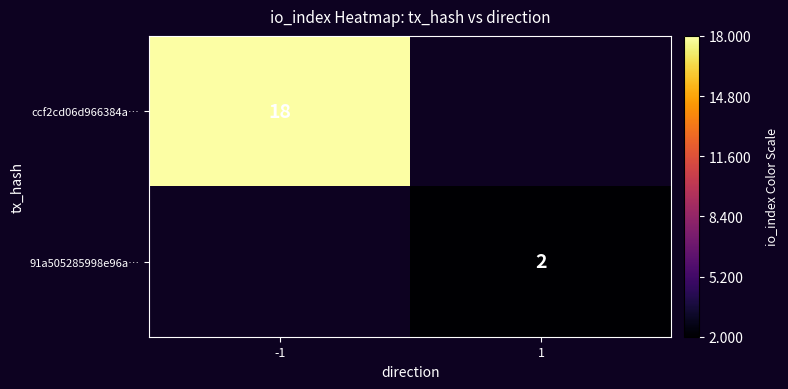

True or false: ccf2cd06d966384a… has a value of 6 at -1.

False